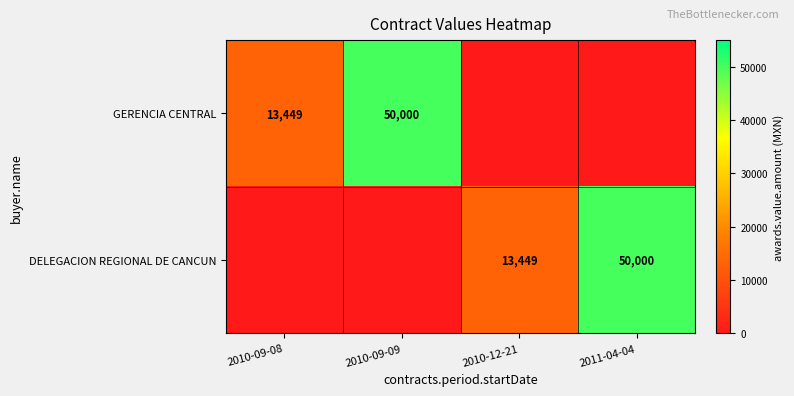

Is it true that GERENCIA CENTRAL equals 23549 at 2010-09-08?

False